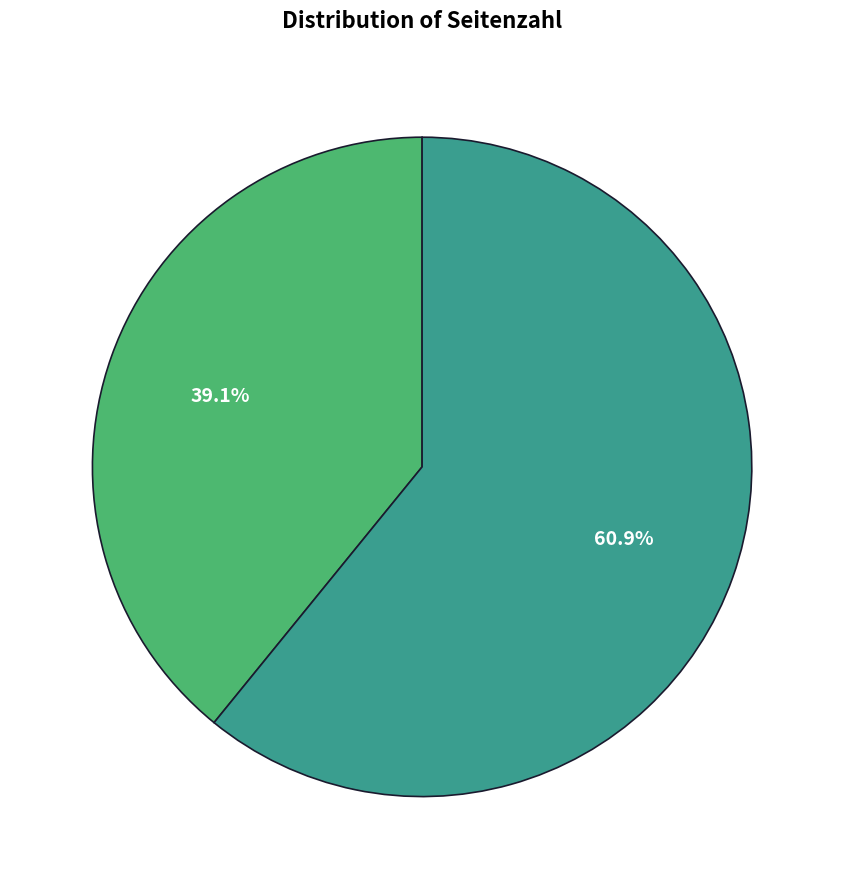

Is there any slice that represents more than half of the pie?

Yes